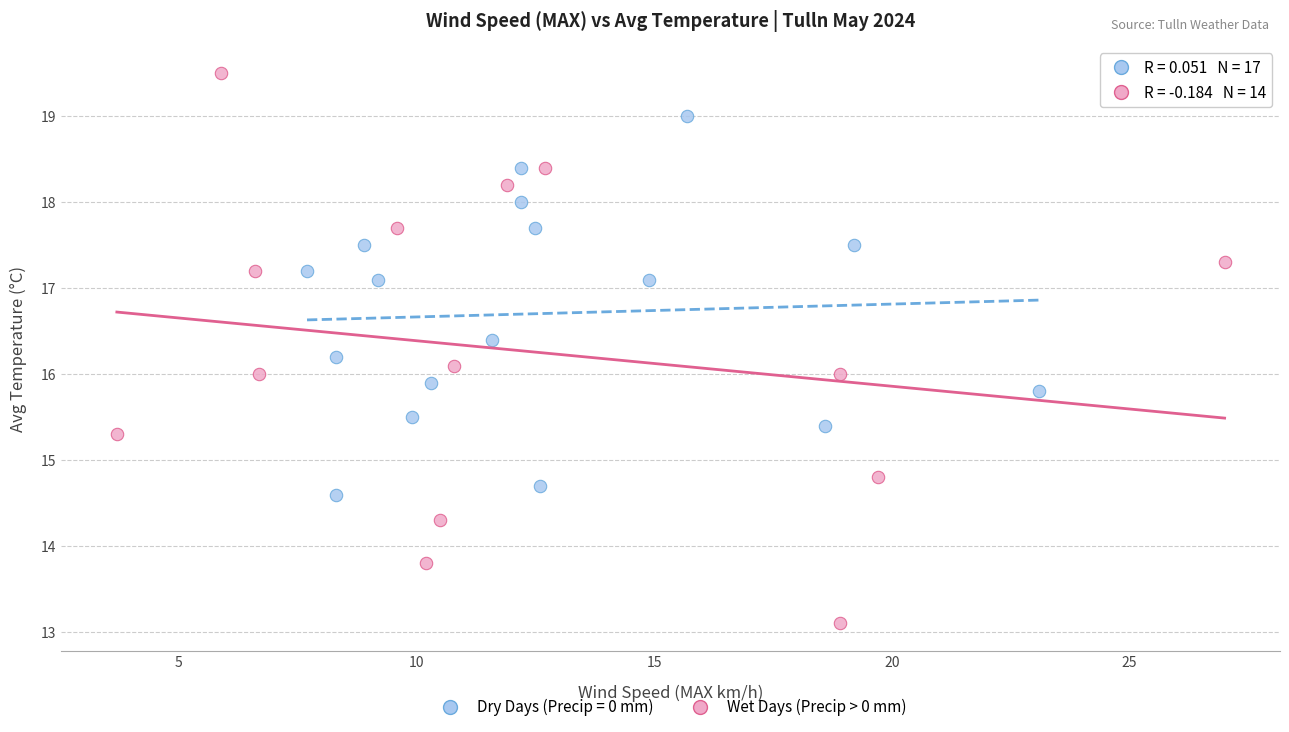

Which series contains the highest Y value?

Wet Days (Precip > 0 mm)